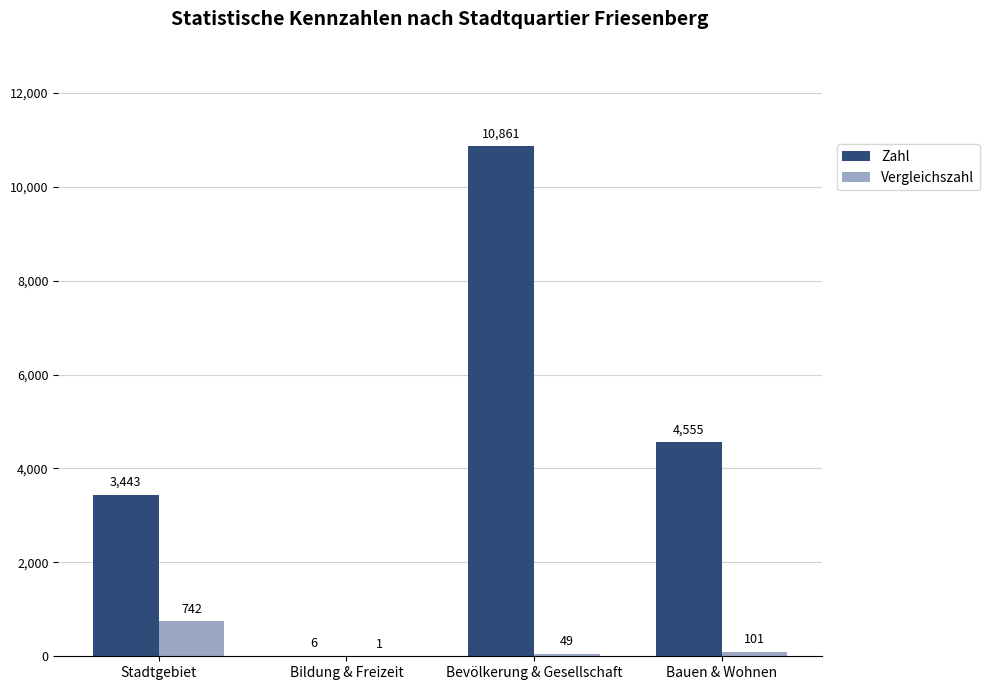

Where is Zahl nearest to the value 5433?

Bauen & Wohnen